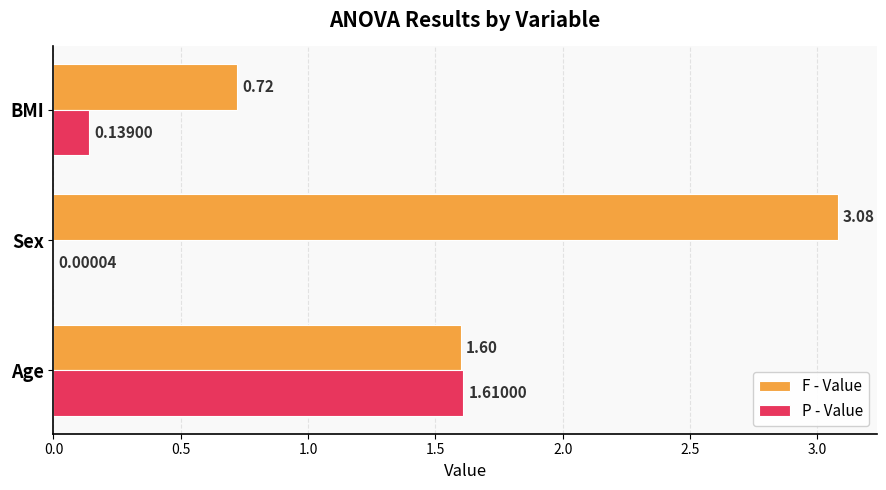

Which series has the largest total across all categories?

F - Value